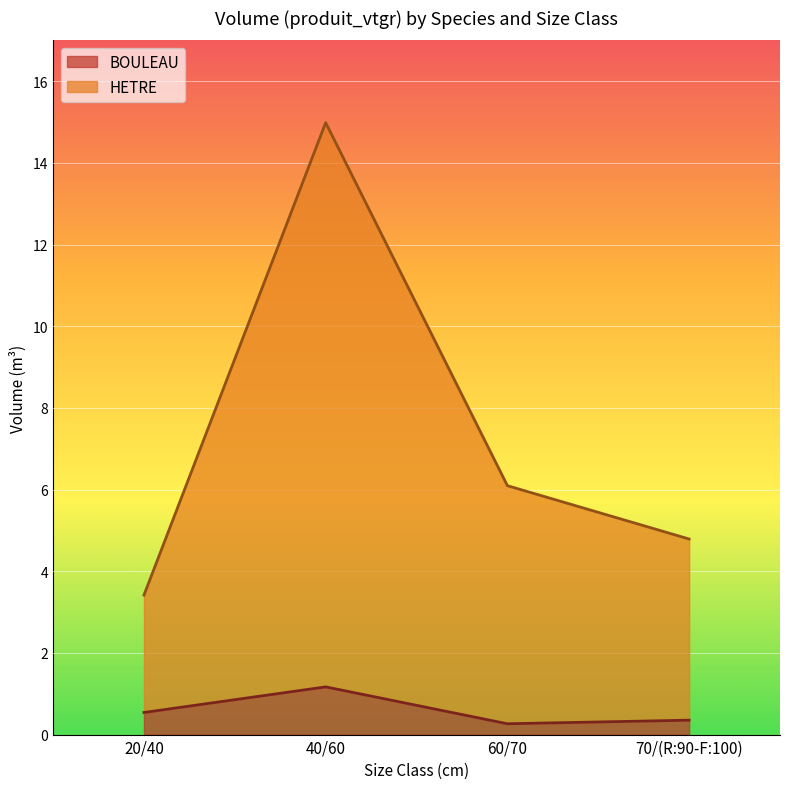

What is the spread (max minus min) of values at 40/60?

13.8